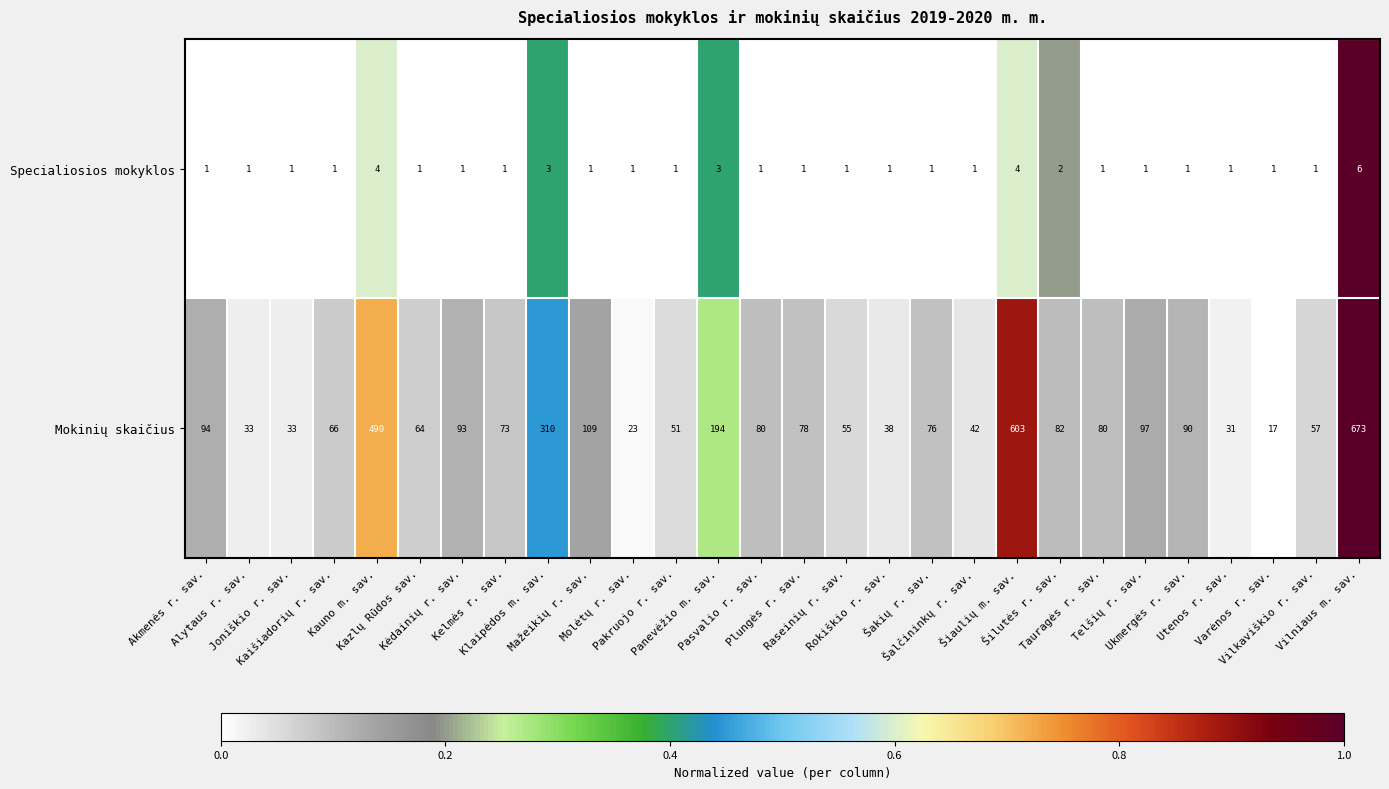

Which series has the largest total across all categories?

Mokinių skaičius